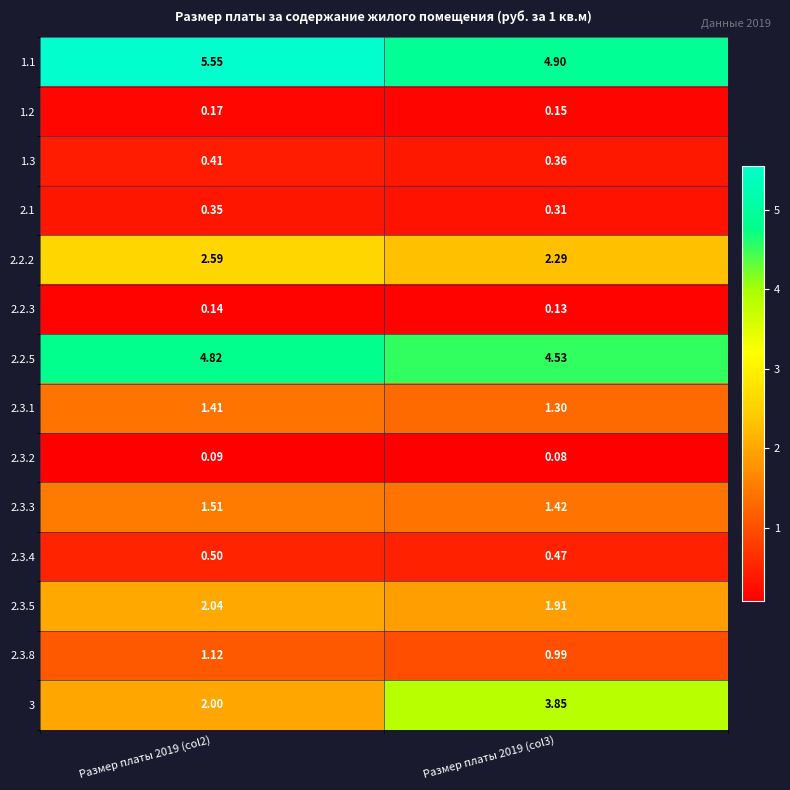

Is the value of 2.2.3 at Размер платы 2019 (col2) greater than the value of 1.2 at Размер платы 2019 (col2)?

No